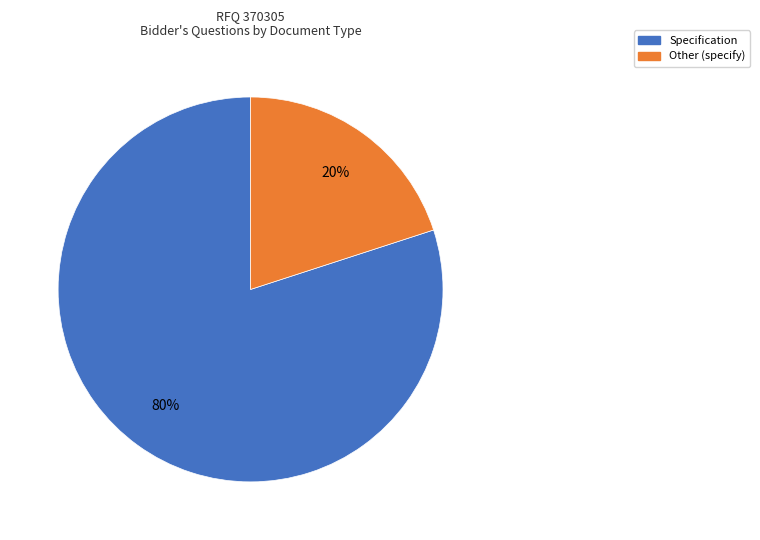

To the nearest percent, what percentage of the pie is Other (specify)?

20%